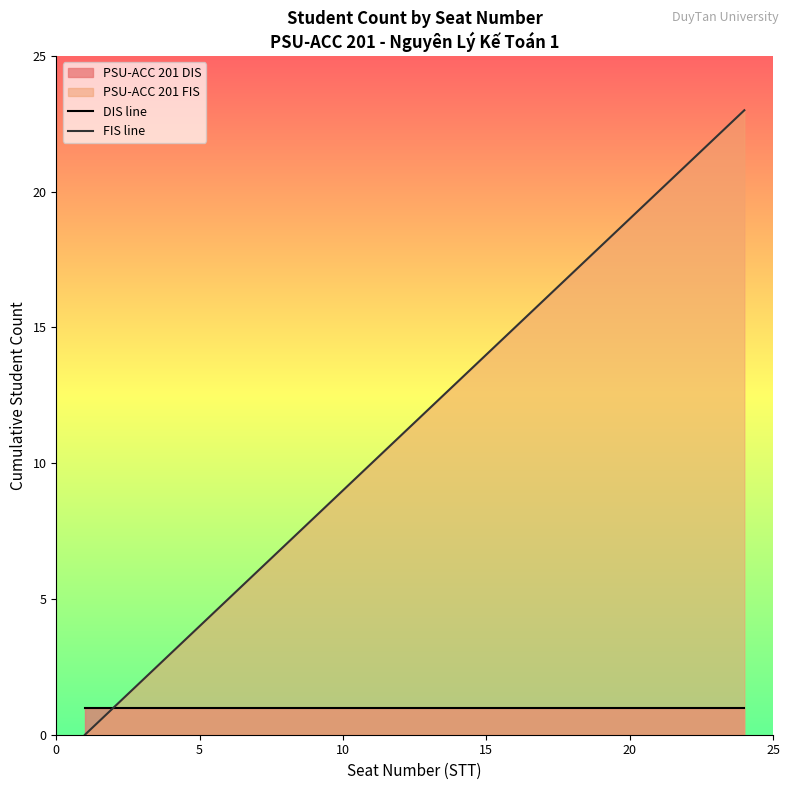

Which series has the largest total across all categories?

FIS line